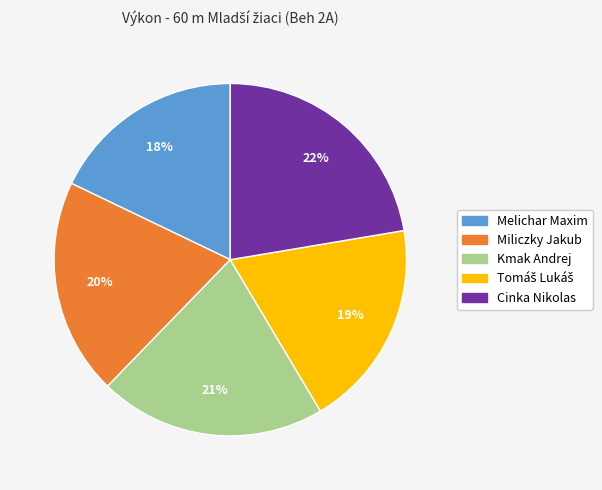

To the nearest percent, what is the difference between the Kmak Andrej and Melichar Maxim slice percentages?

3%